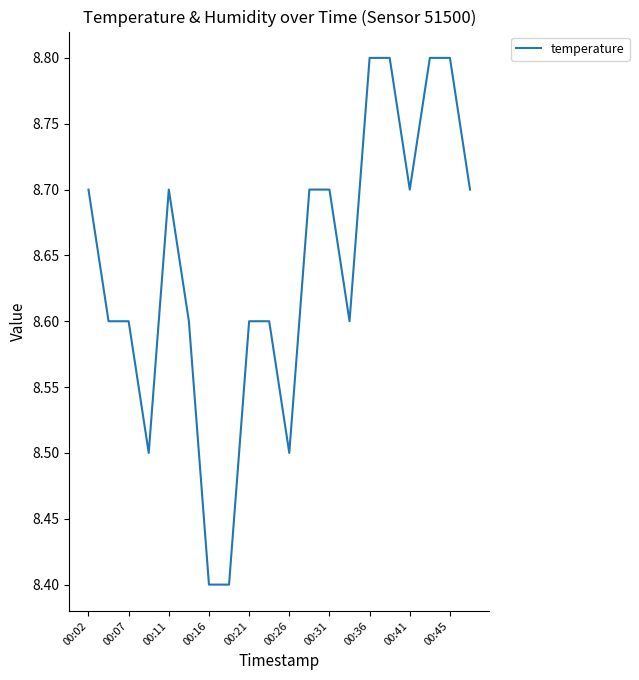

What is the greatest value displayed?

8.8